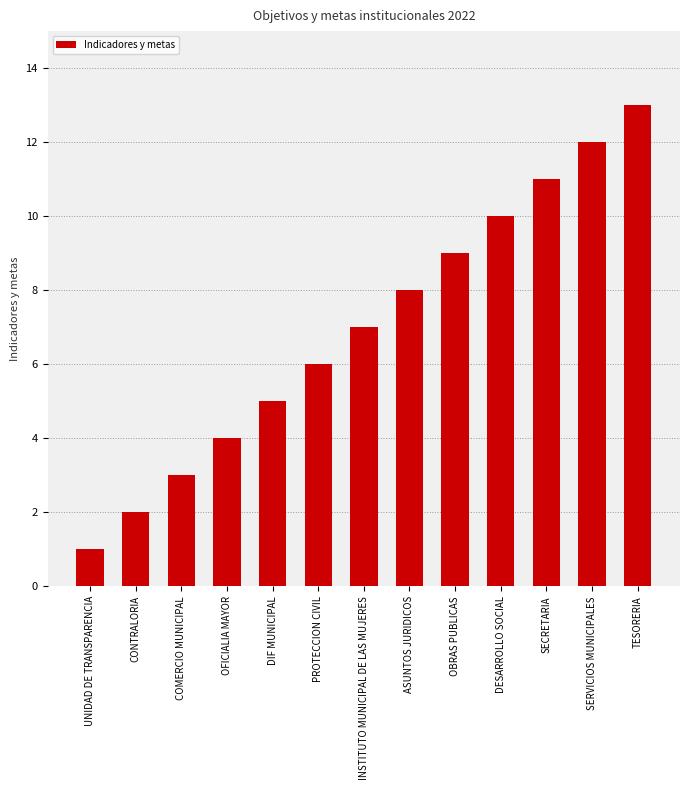

What is the value of the 8th bar from the left?

8